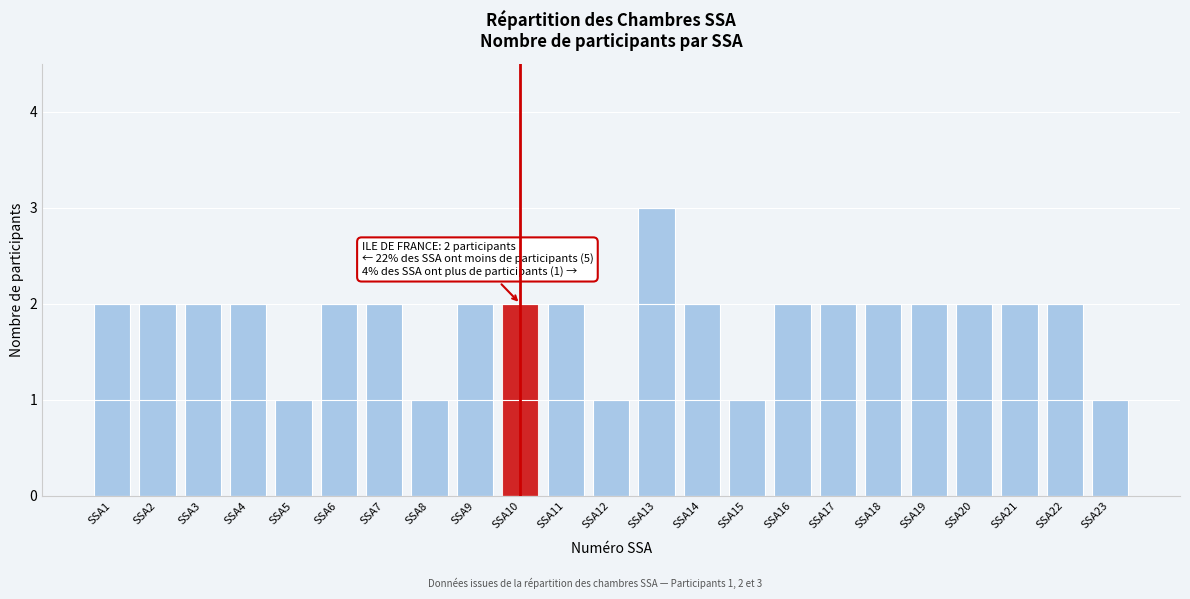

Reading left to right, list all the values displayed in this chart.

SSA1=2	SSA2=2	SSA3=2	SSA4=2	SSA5=1	SSA6=2	SSA7=2	SSA8=1	SSA9=2	SSA10=2	SSA11=2	SSA12=1	SSA13=3	SSA14=2	SSA15=1	SSA16=2	SSA17=2	SSA18=2	SSA19=2	SSA20=2	SSA21=2	SSA22=2	SSA23=1